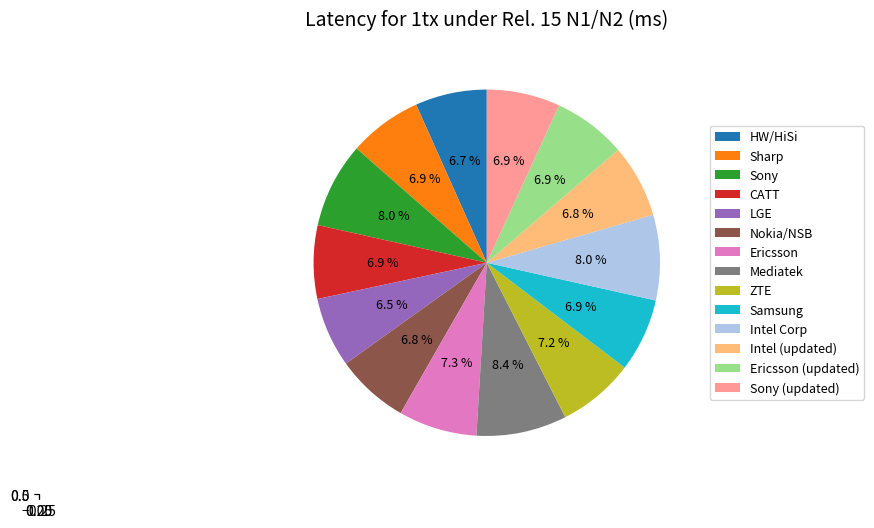

Rank the categories by value from lowest to highest.

LGE, HW/HiSi, Nokia/NSB, Intel (updated), Sharp, CATT, Samsung, Ericsson (updated), Sony (updated), ZTE, Ericsson, Sony, Intel Corp, Mediatek